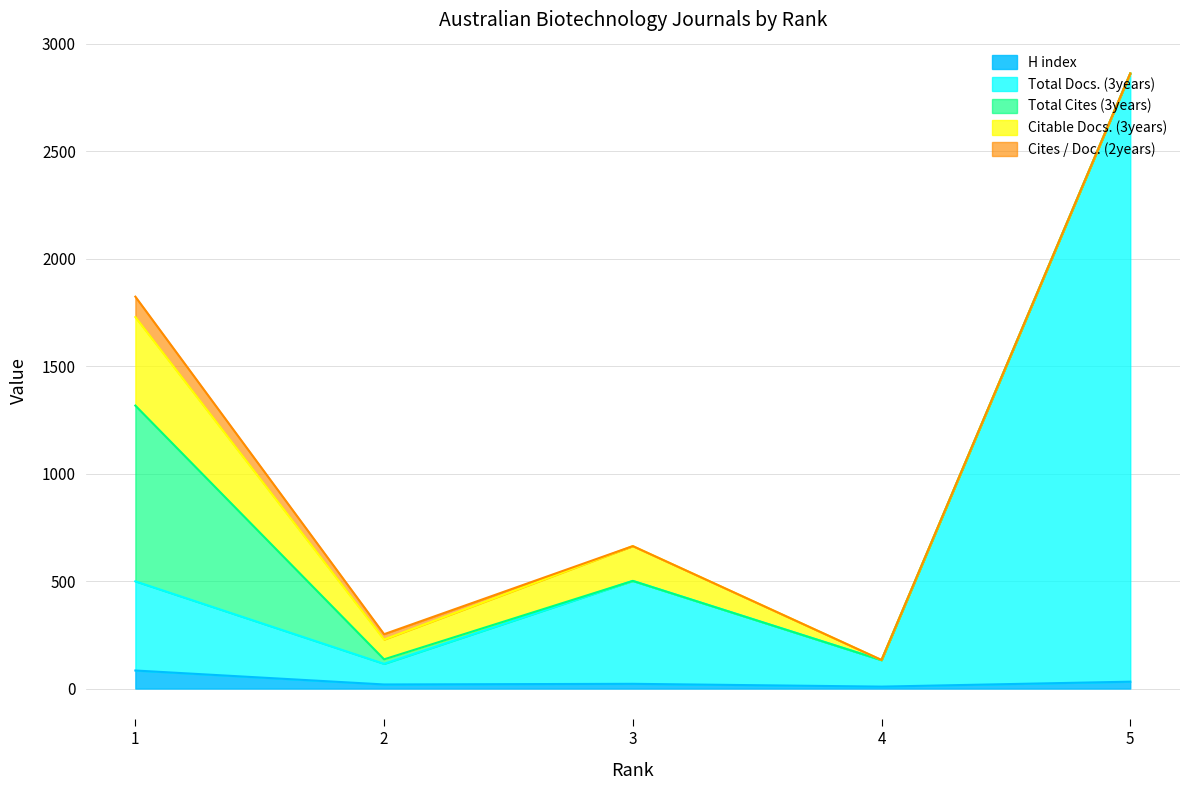

How many lines are shown in the chart?

5